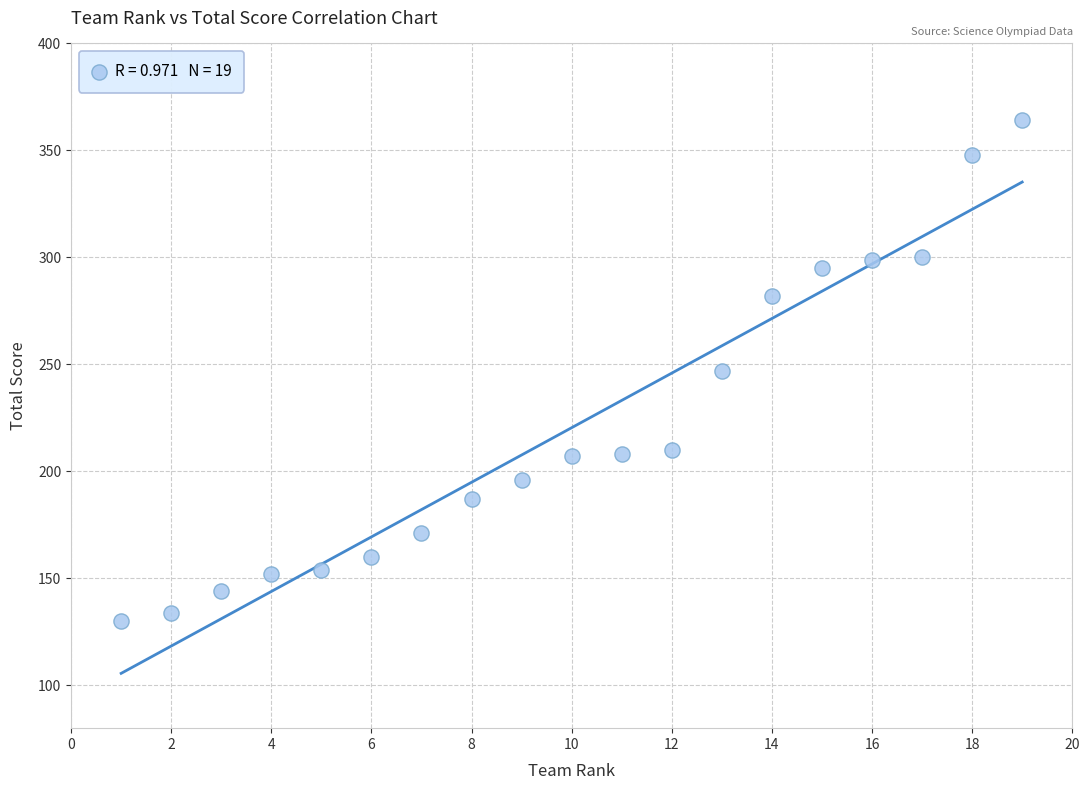

What is the range of Y values (max minus min)?

234